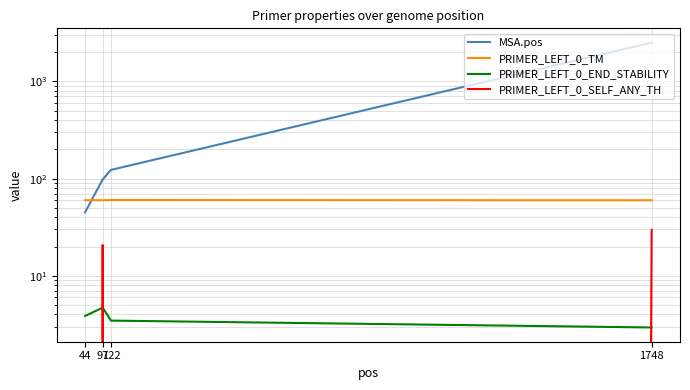

How many times do PRIMER_LEFT_0_SELF_ANY_TH and PRIMER_LEFT_0_END_STABILITY cross each other?

3